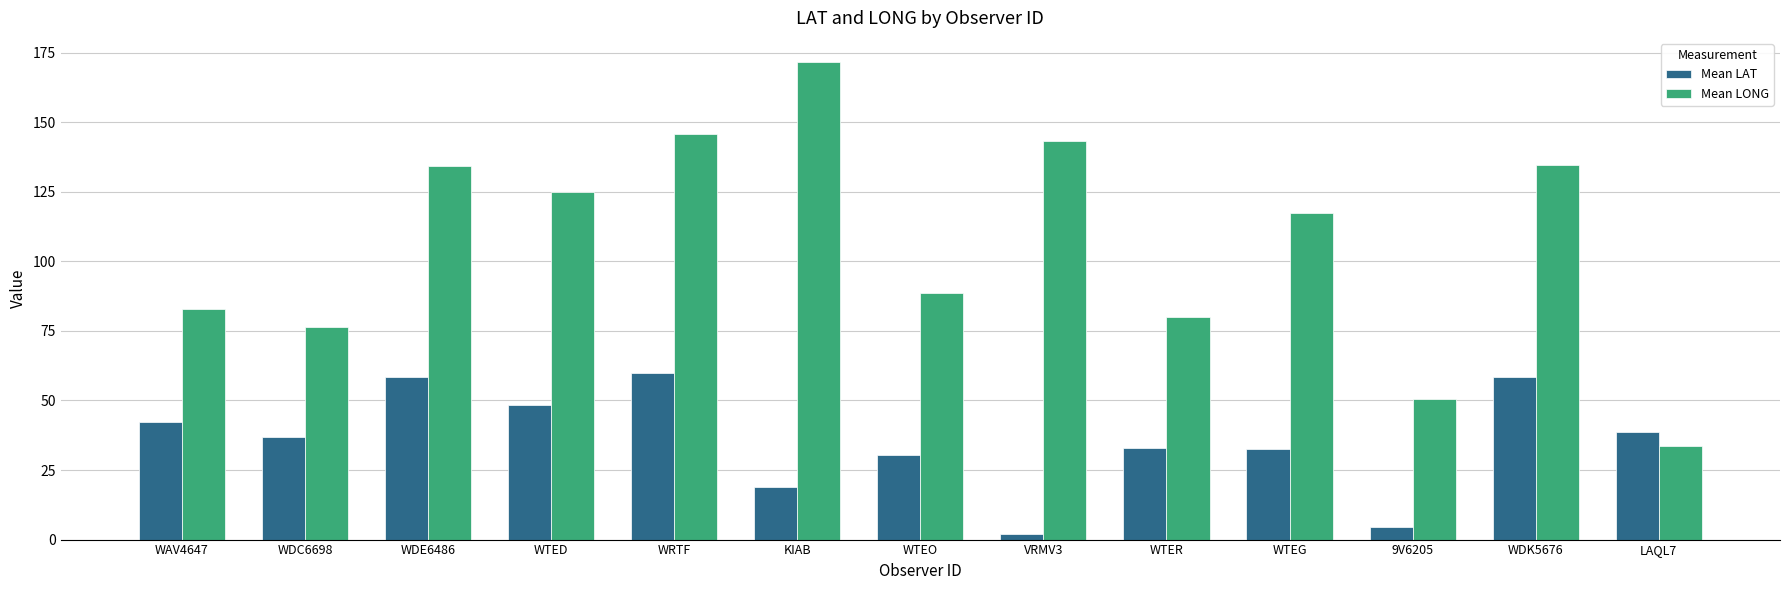

How many data points does each series have?

13